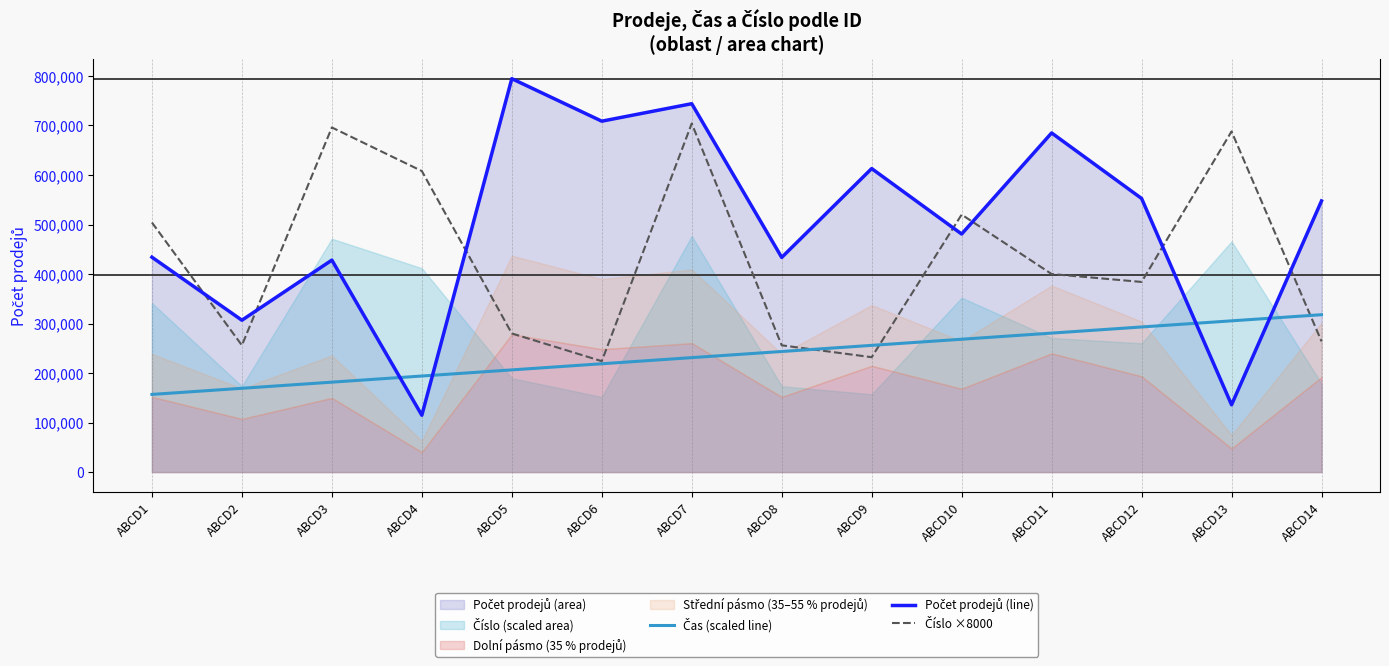

Rank the series by their maximum value, from highest to lowest.

Počet prodejů (line), Číslo ×8000, Čas (scaled line)